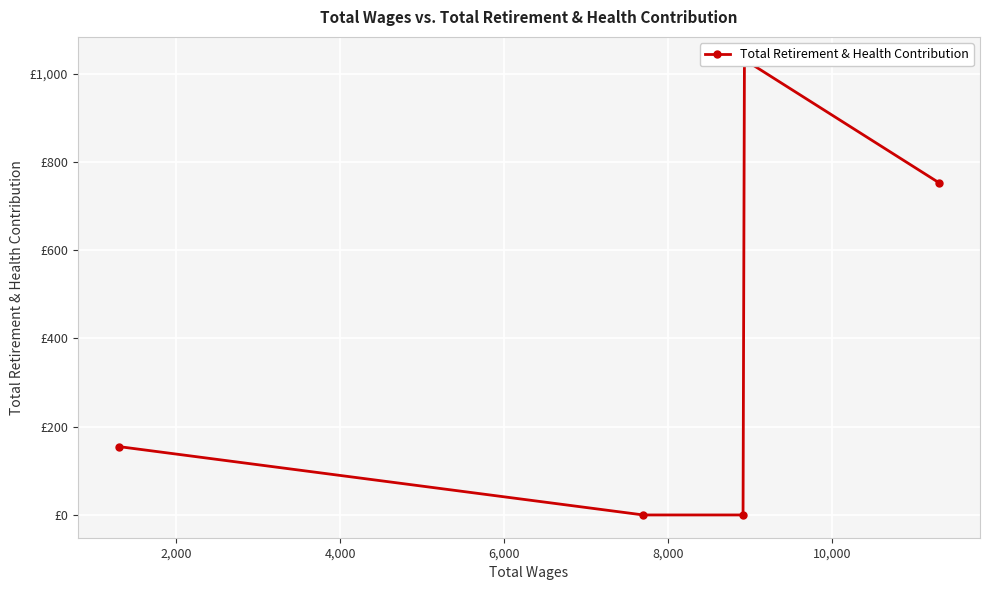

What is the greatest value displayed?

1032